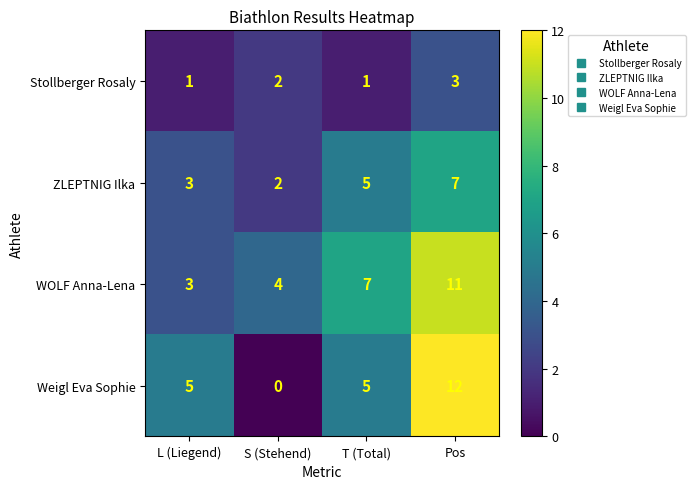

What is the approximate value of Weigl Eva Sophie at Pos?

12